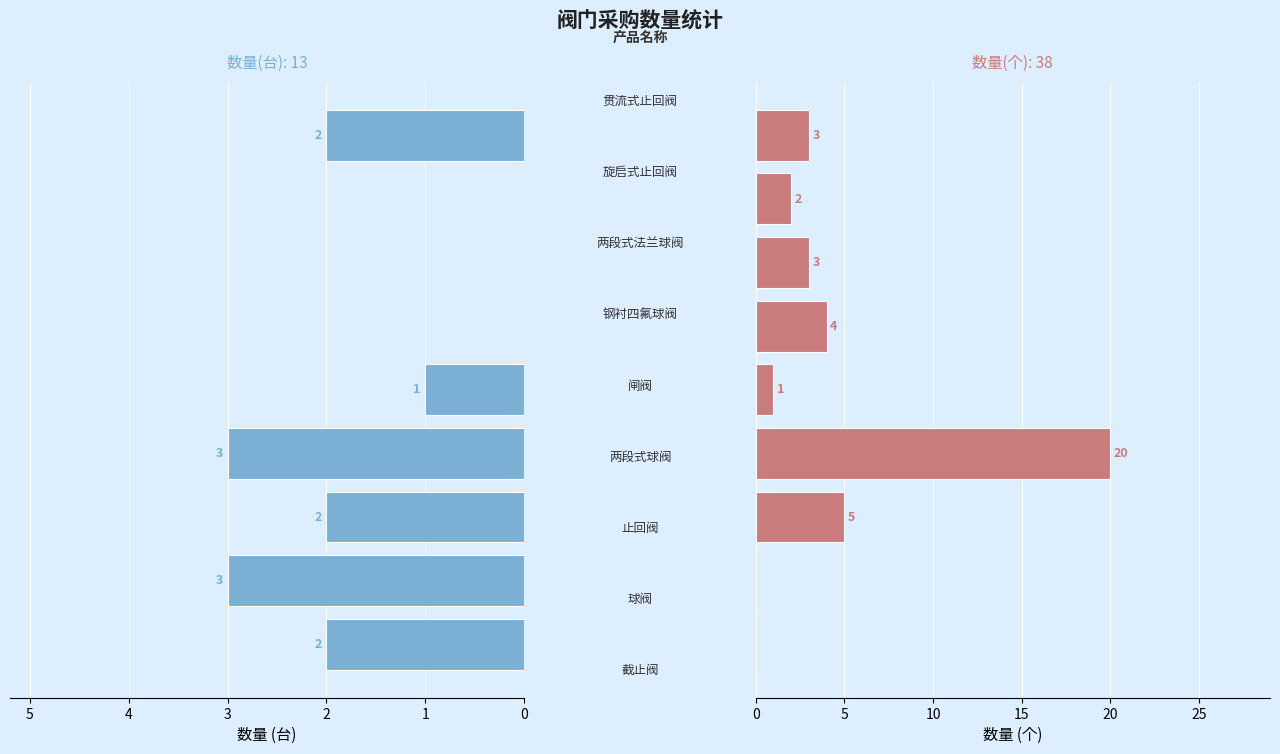

What is the approximate value of 数量(台) at 0?

2